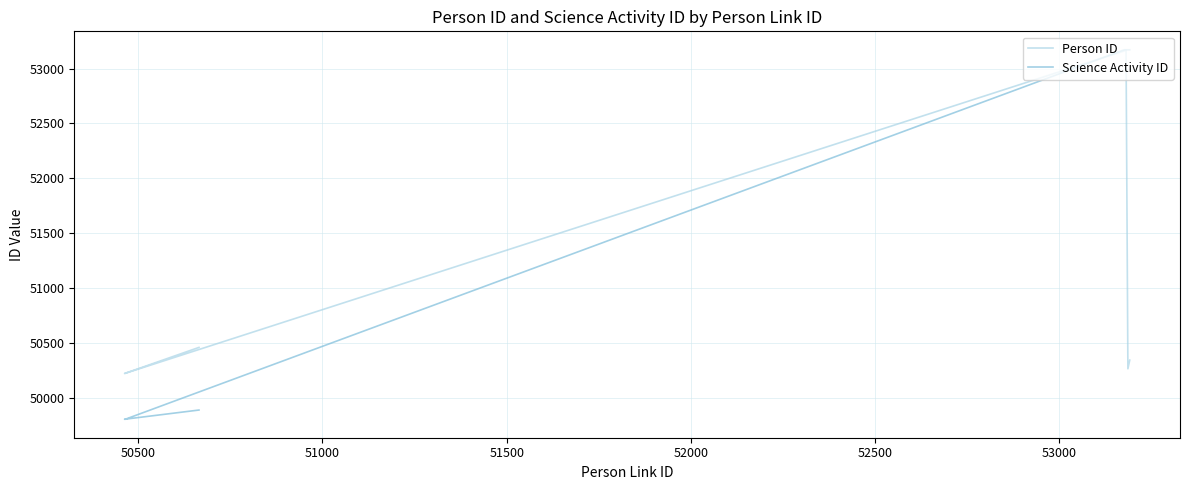

Reading left to right, extract all data points from this chart.

Person ID: 50458	50220	50221	50222	53161	53166	50263	50342
Science Activity ID: 49887	49803	49803	49803	53171	53171	53171	53171